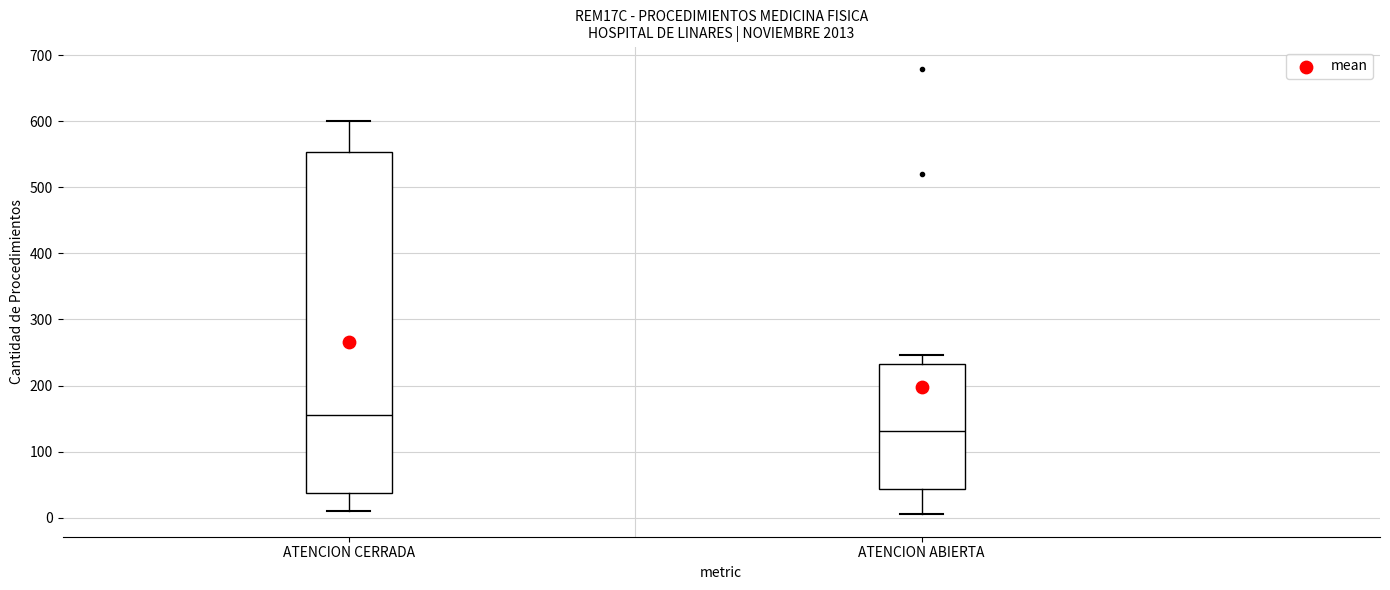

Which box's median line is the highest?

ATENCION CERRADA